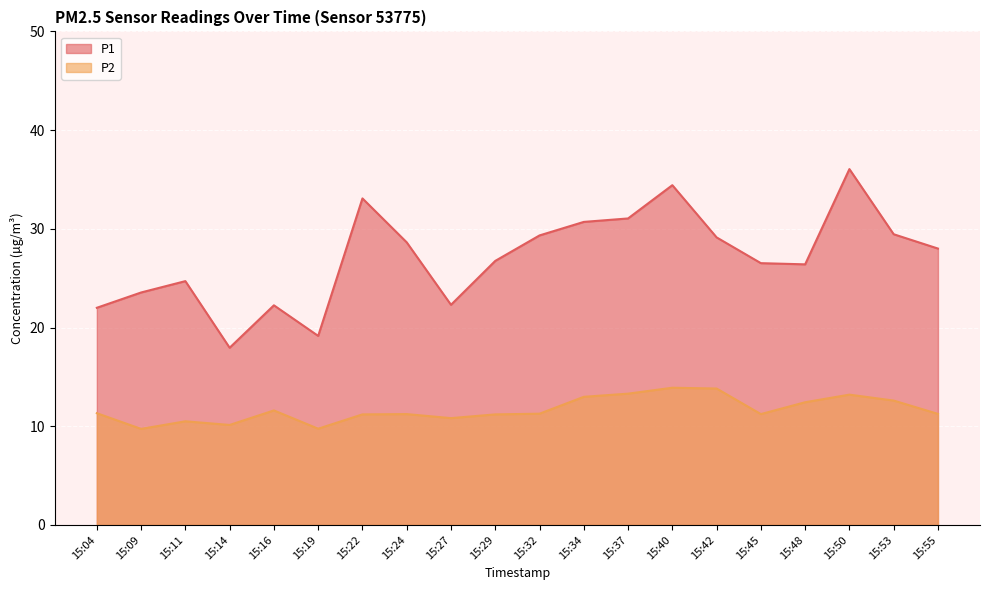

What is the difference between the maximum and minimum values in the P1 series?

18.1